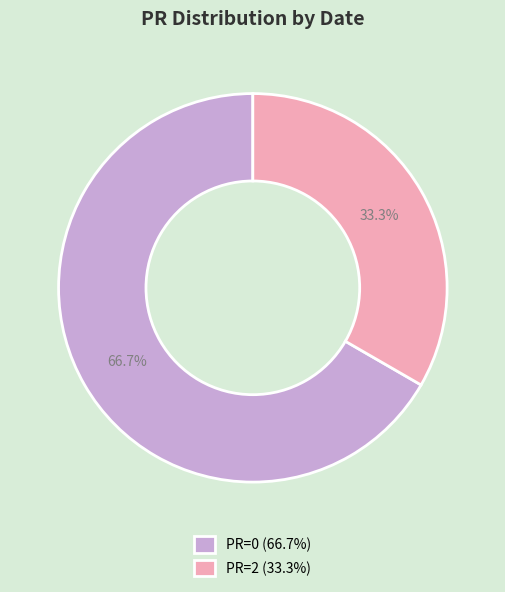

Which slice represents more than half of the pie?

PR=0 (66.7%)